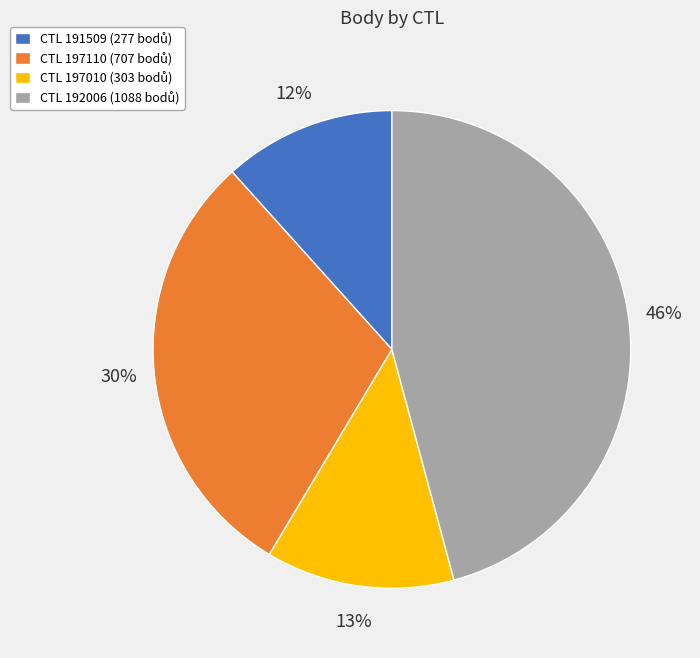

To the nearest percent, what is the average slice percentage?

25%